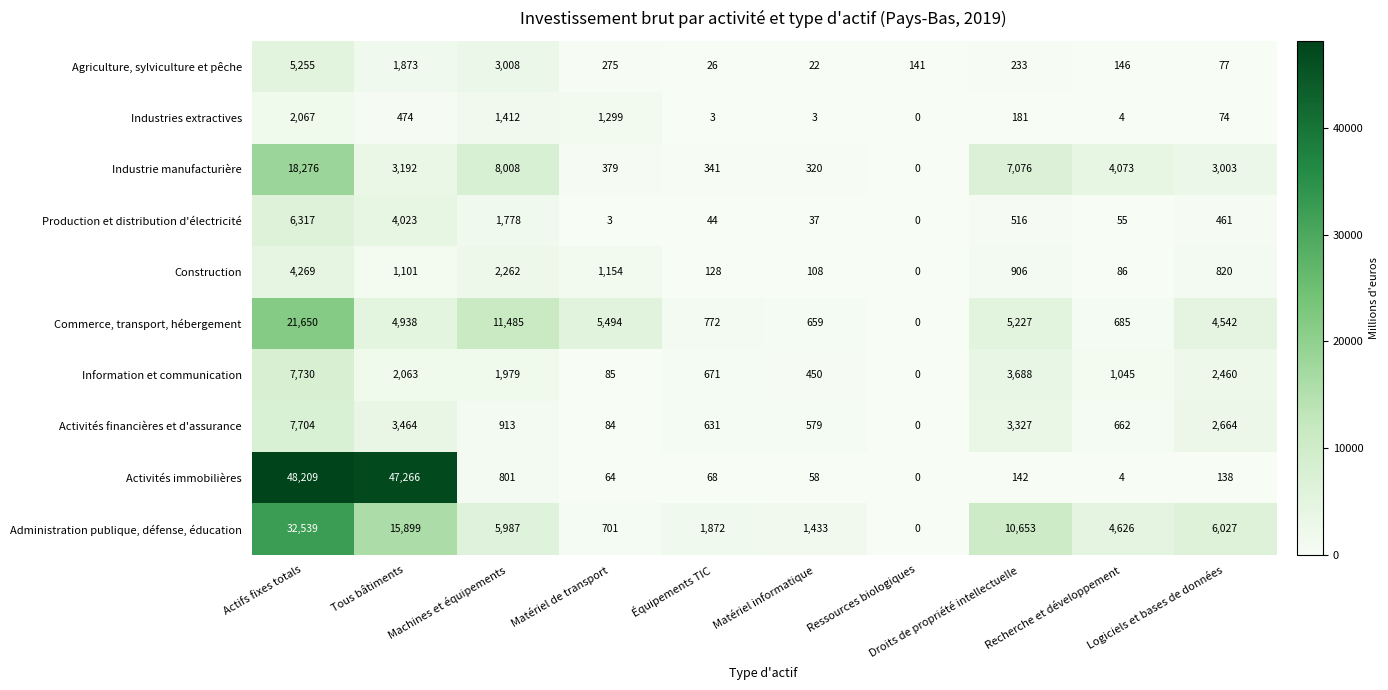

At which label does Commerce, transport, hébergement reach its peak?

Actifs fixes totals